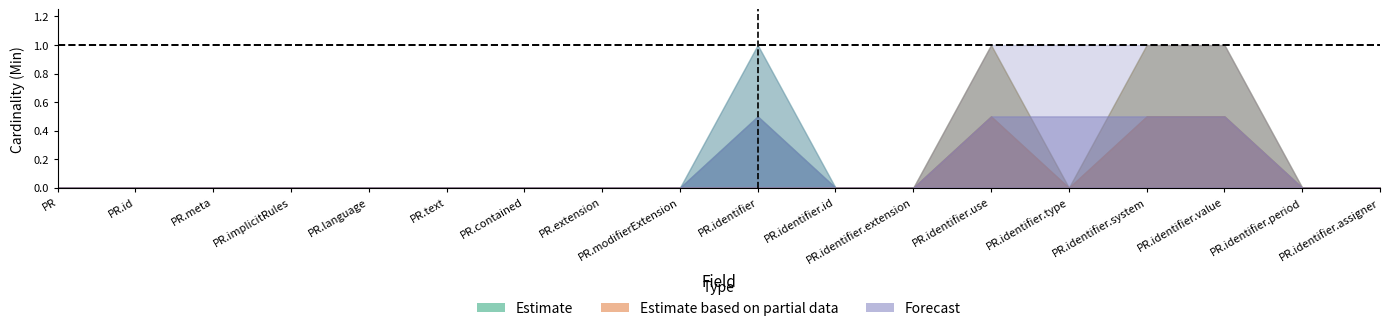

True or false: Estimate has a value of 0 at PractitionerRole.id.

False